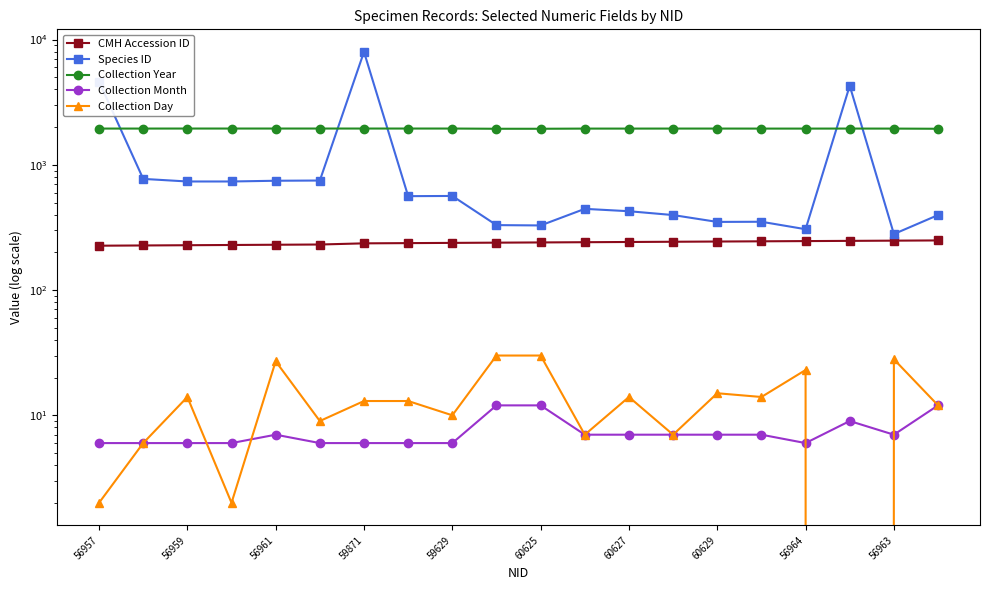

What is the minimum value for CMH Accession ID?

226